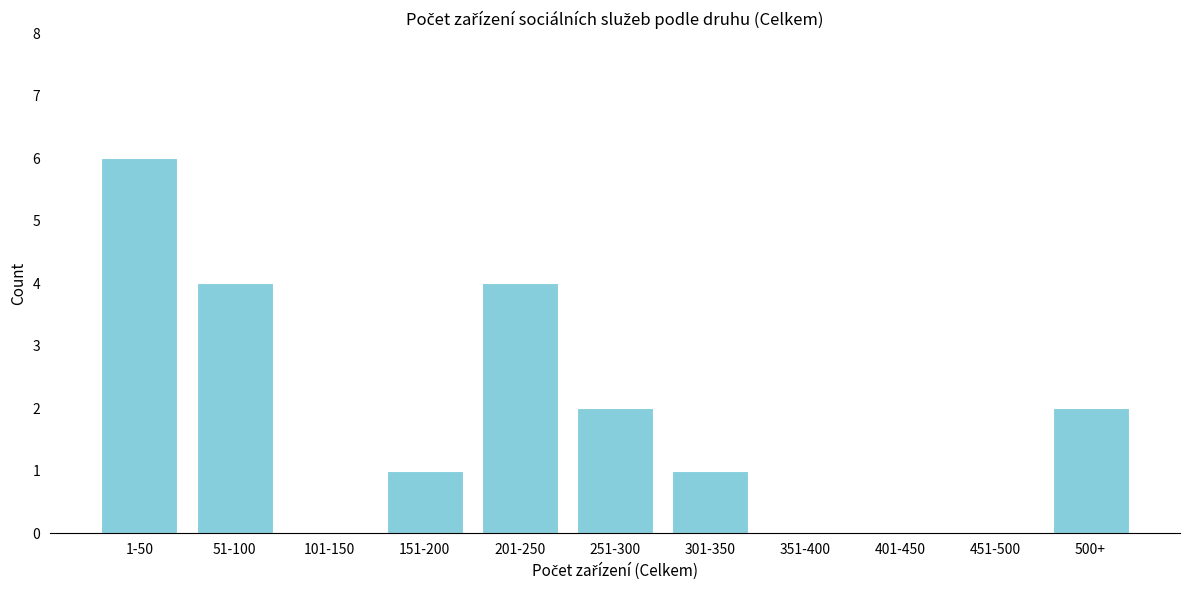

Reading left to right, transcribe all the data shown in this chart.

1-50=6	51-100=4	101-150=0	151-200=1	201-250=4	251-300=2	301-350=1	351-400=0	401-450=0	451-500=0	500+=2